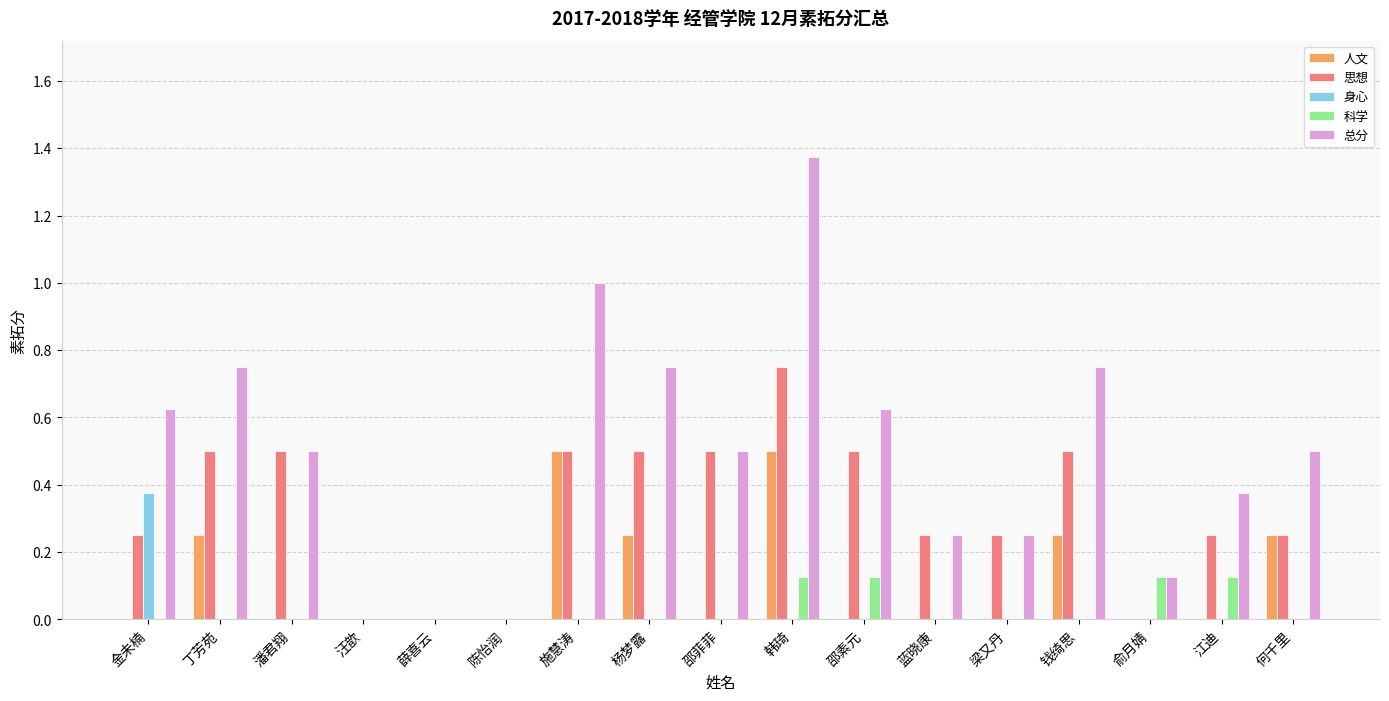

Which series changed the most between 邵菲菲 and 俞月婧?

思想